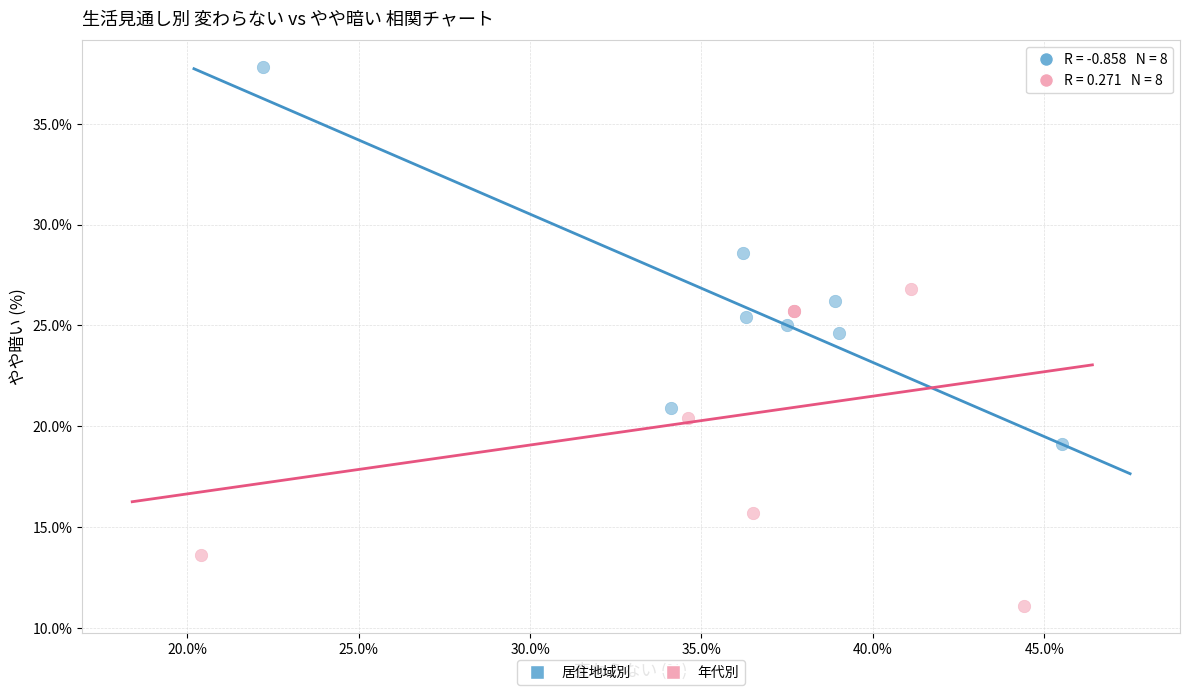

Which series reaches the minimum Y coordinate?

年代別